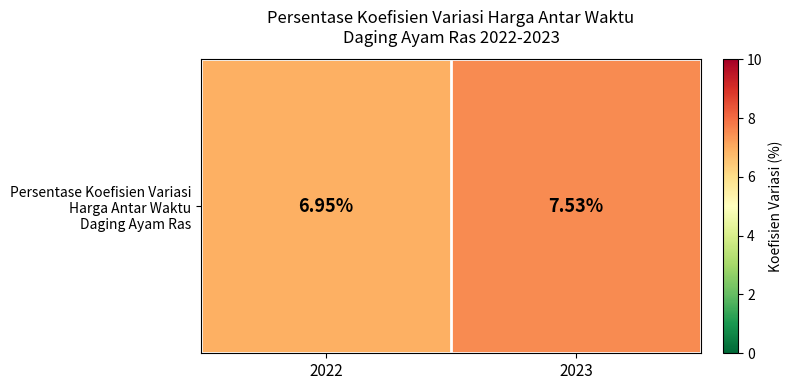

Reading left to right, extract all data points from this chart.

2022=7.0	2023=7.5